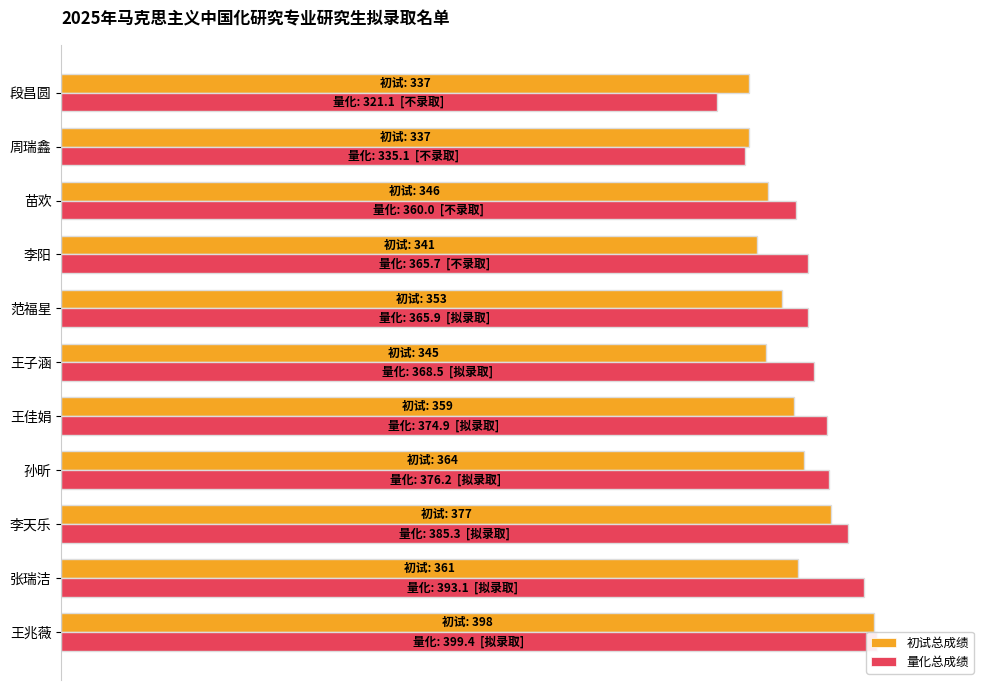

Reading left to right, list all the values displayed in this chart.

初试总成绩: 88.4	80.2	83.8	80.9	79.8	76.7	78.4	75.8	76.9	74.9	74.9
量化总成绩: 88.8	87.4	85.6	83.6	83.3	81.9	81.3	81.3	80.0	74.5	71.4